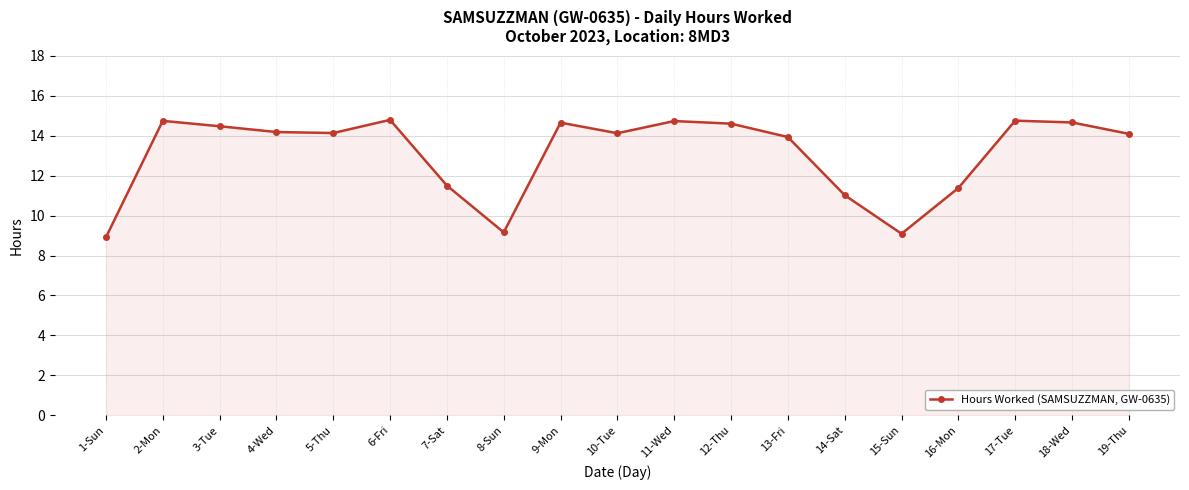

What position from the right is 14-Sat?

6